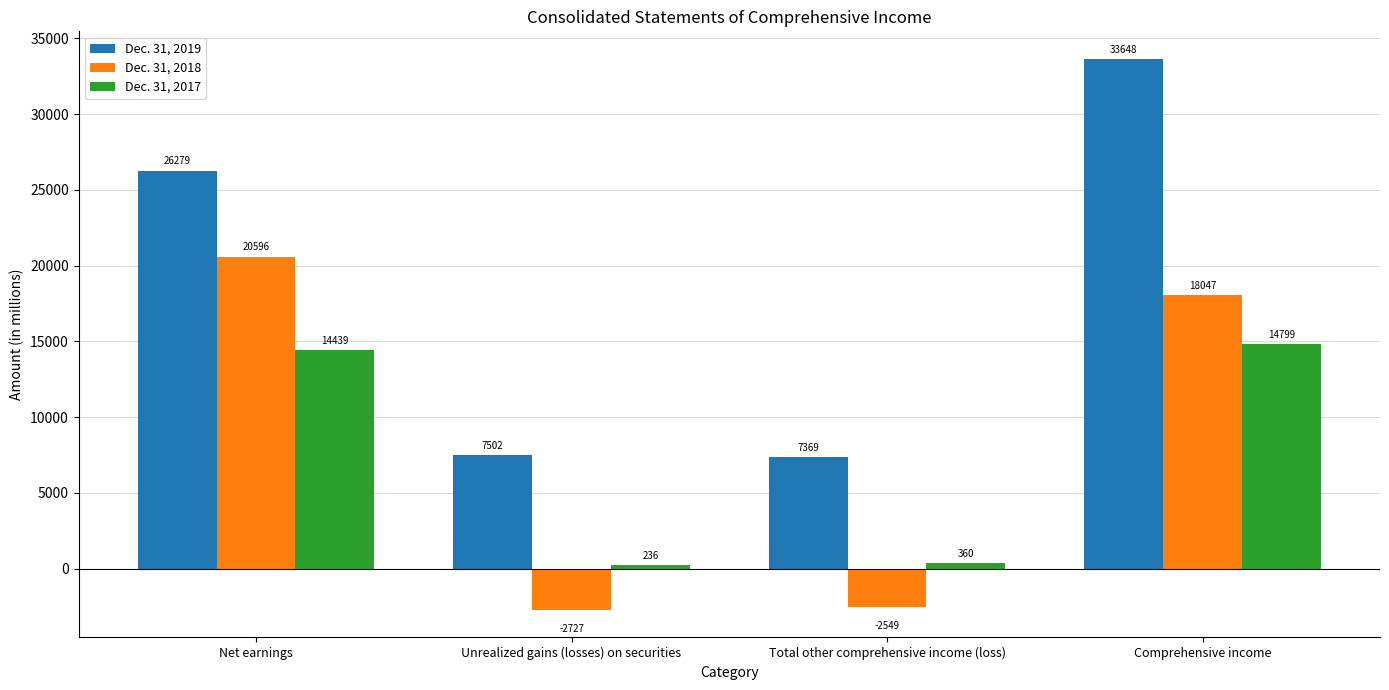

What is the difference between the maximum and minimum values in the Dec. 31, 2018 series?

23323